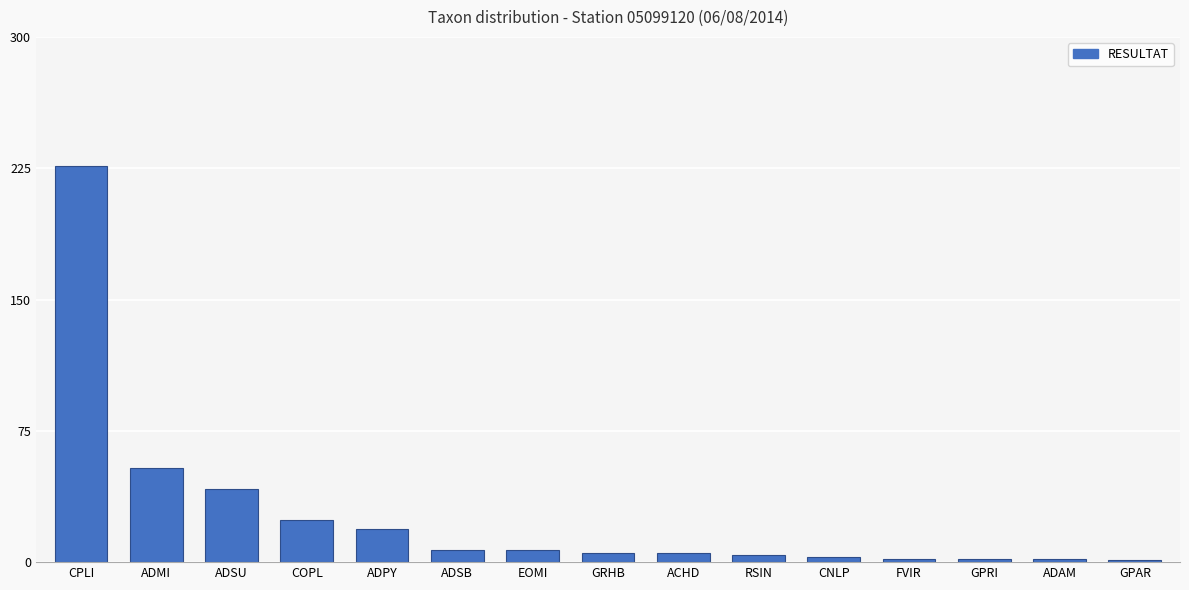

How many series are shown in this chart?

1